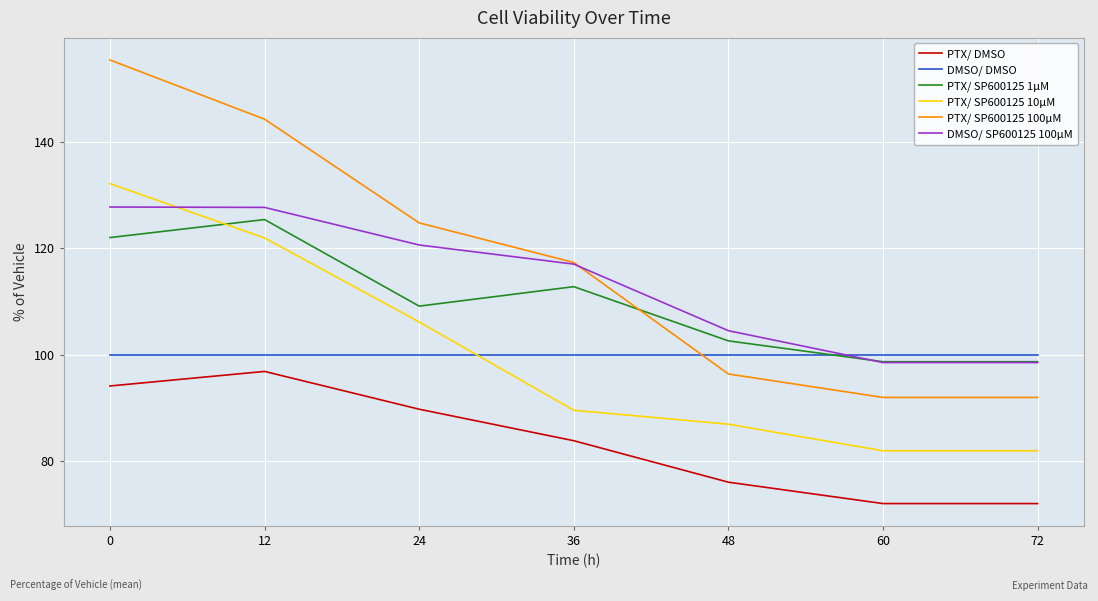

What is the spread (max minus min) of values at 48?

28.4